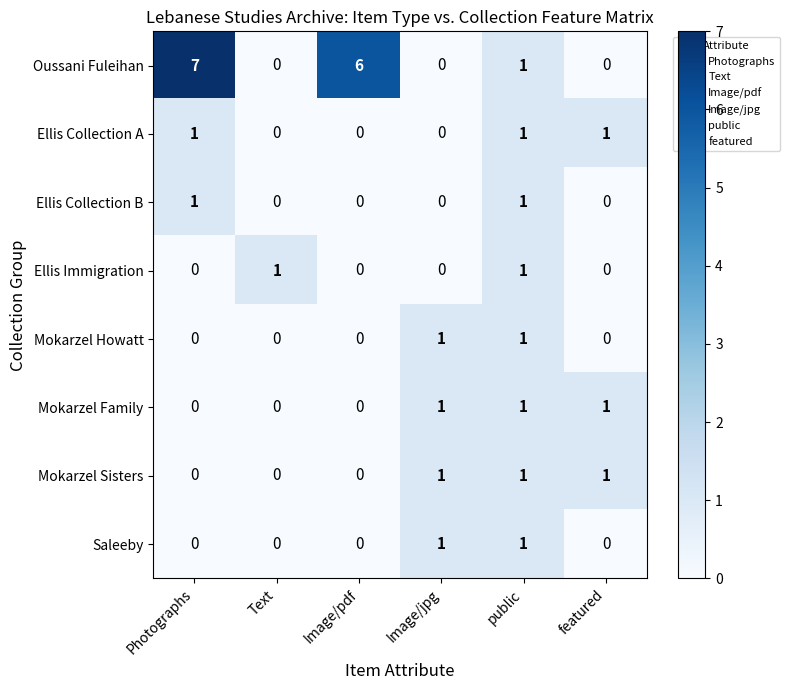

Which category has the highest value across all series?

Photographs